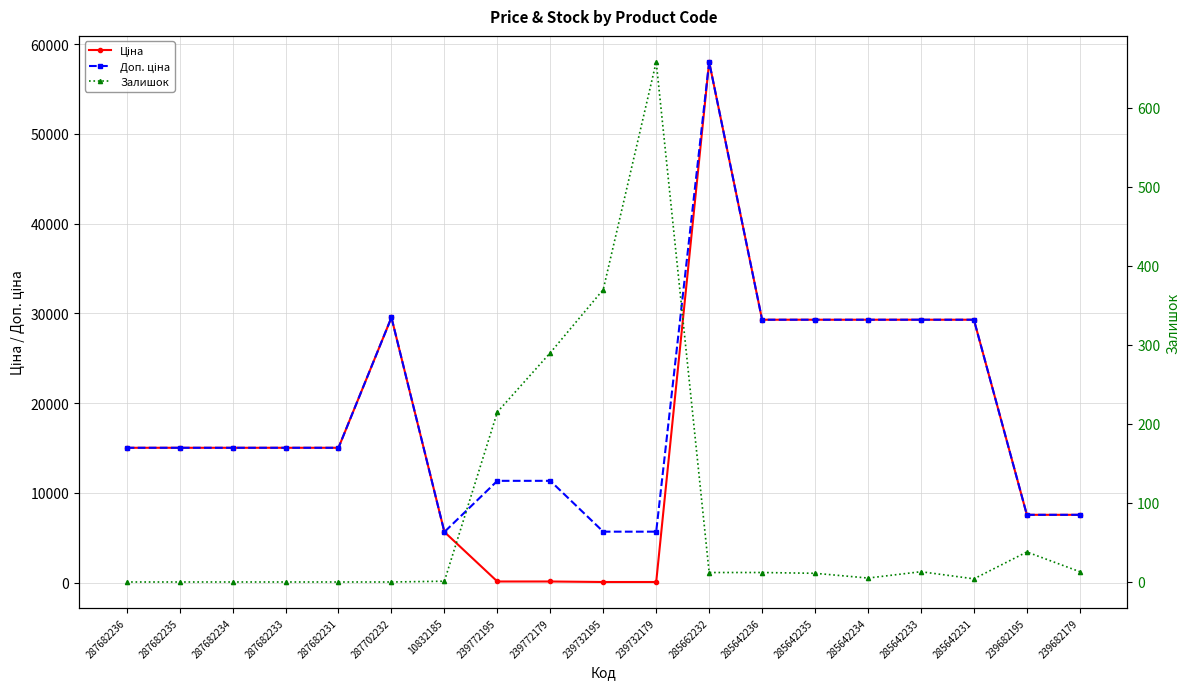

True or false: Доп. ціна and Залишок cross at least once.

False